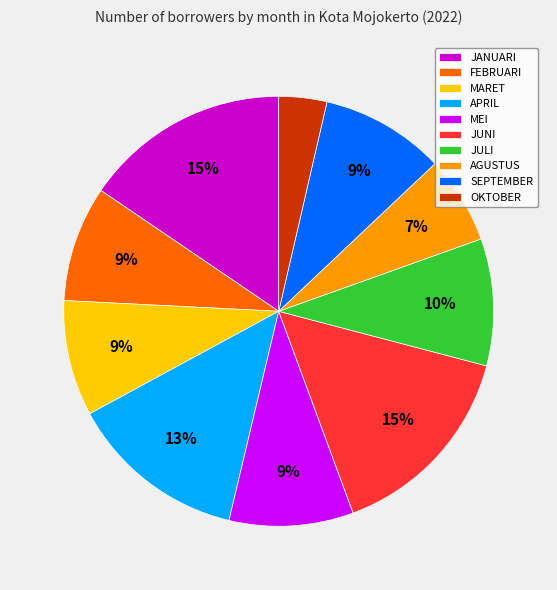

To the nearest percent, what is the difference between the FEBRUARI and AGUSTUS slice percentages?

2%